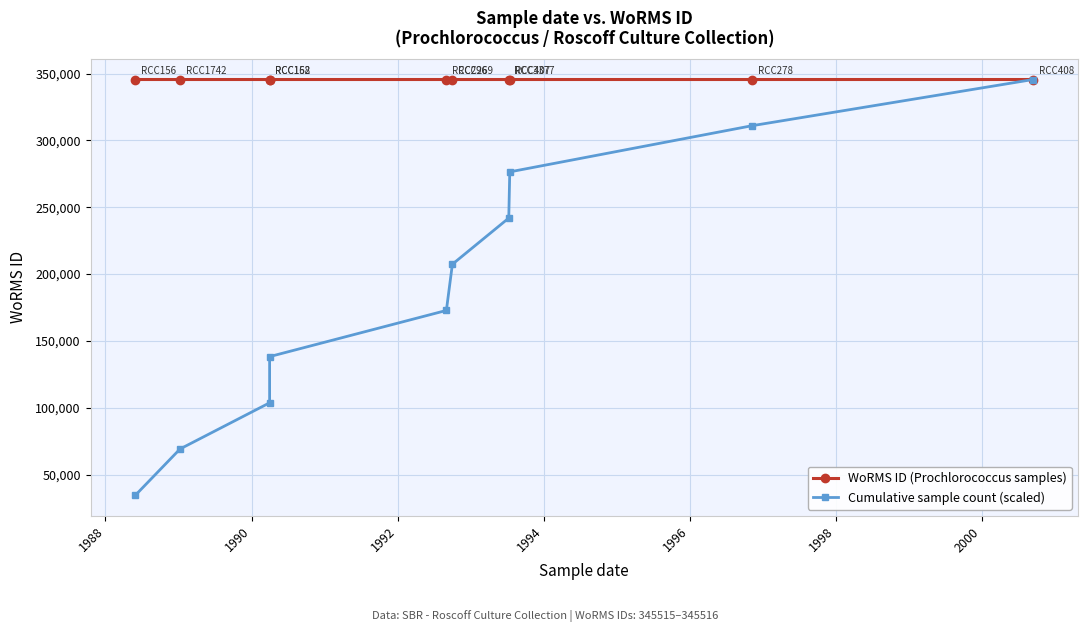

True or false: Cumulative sample count (scaled) has more than 2 points higher than both neighbors.

False